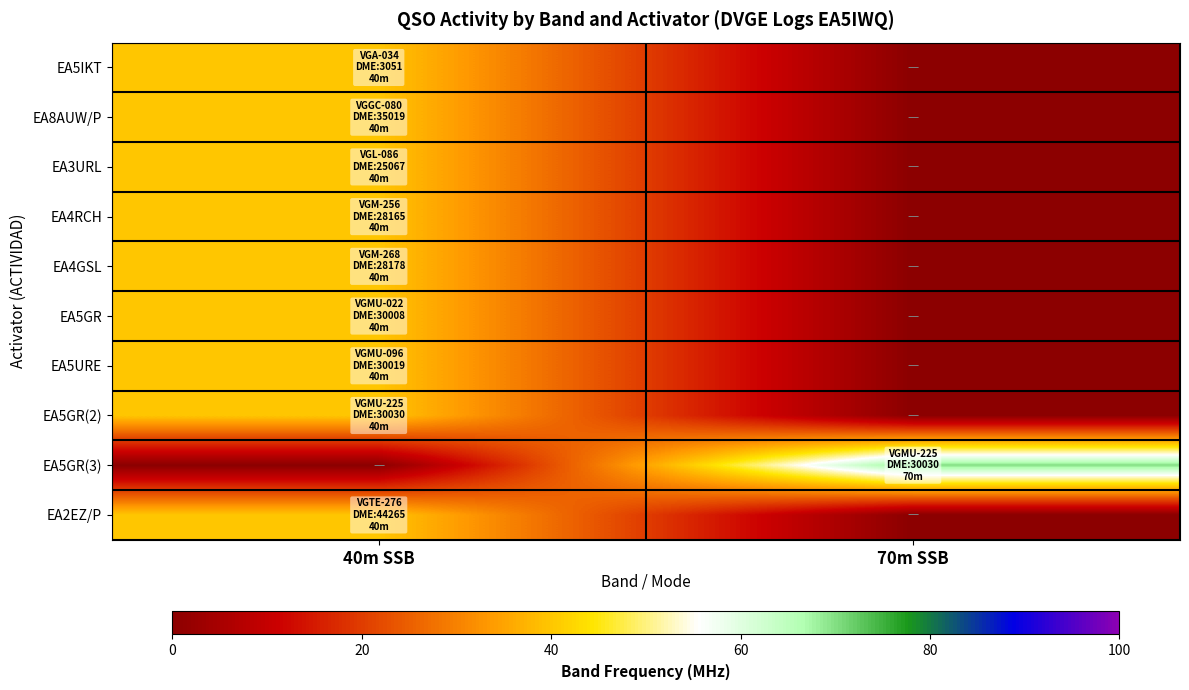

Which category has the lowest value across all series?

70m SSB